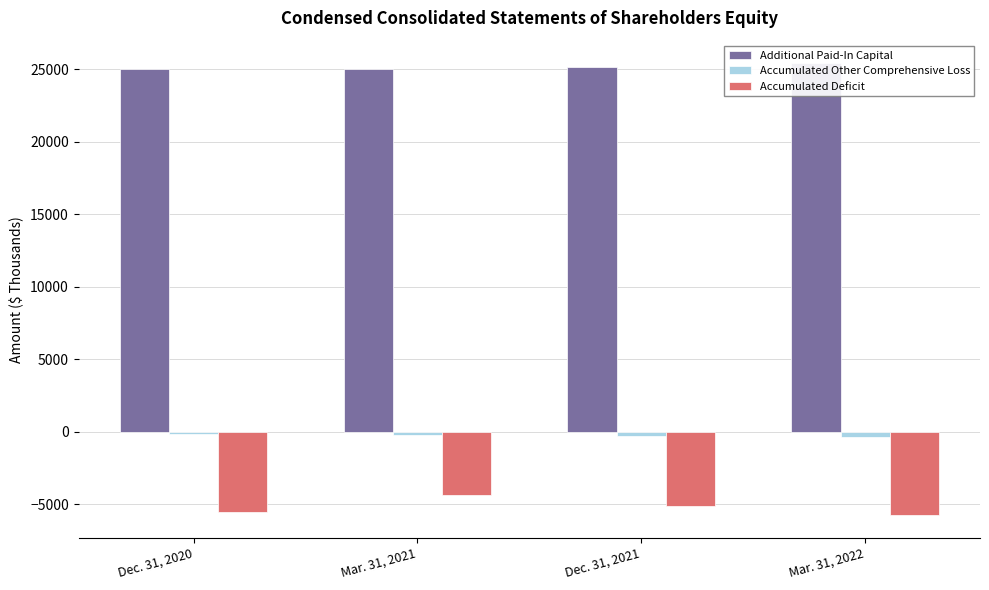

Which series has the largest total across all categories?

Additional Paid-In Capital